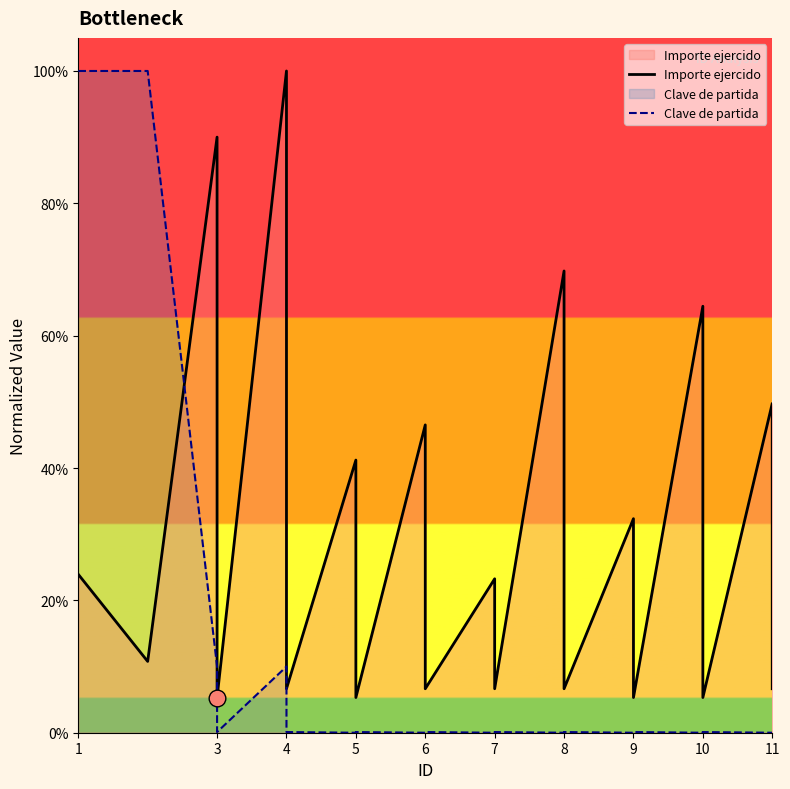

How many lines are shown in the chart?

2